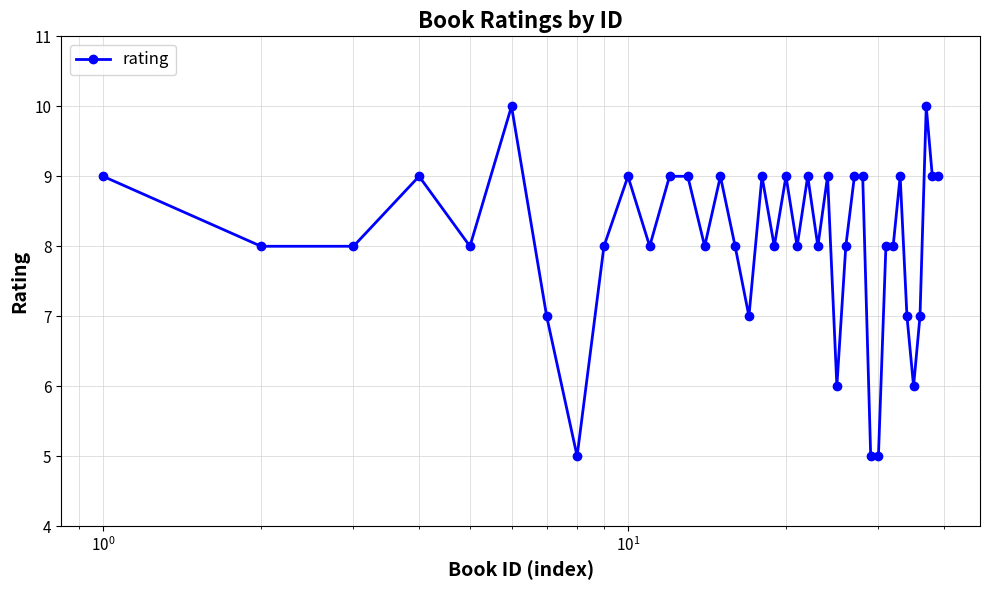

True or false: there are more than 2 points higher than both neighbors.

True